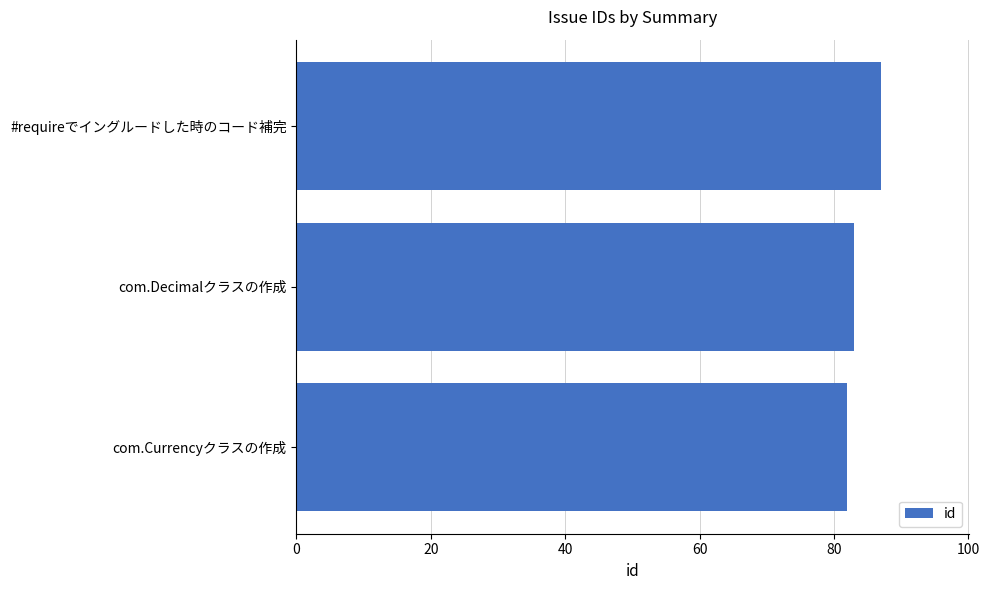

What is the greatest value displayed?

87